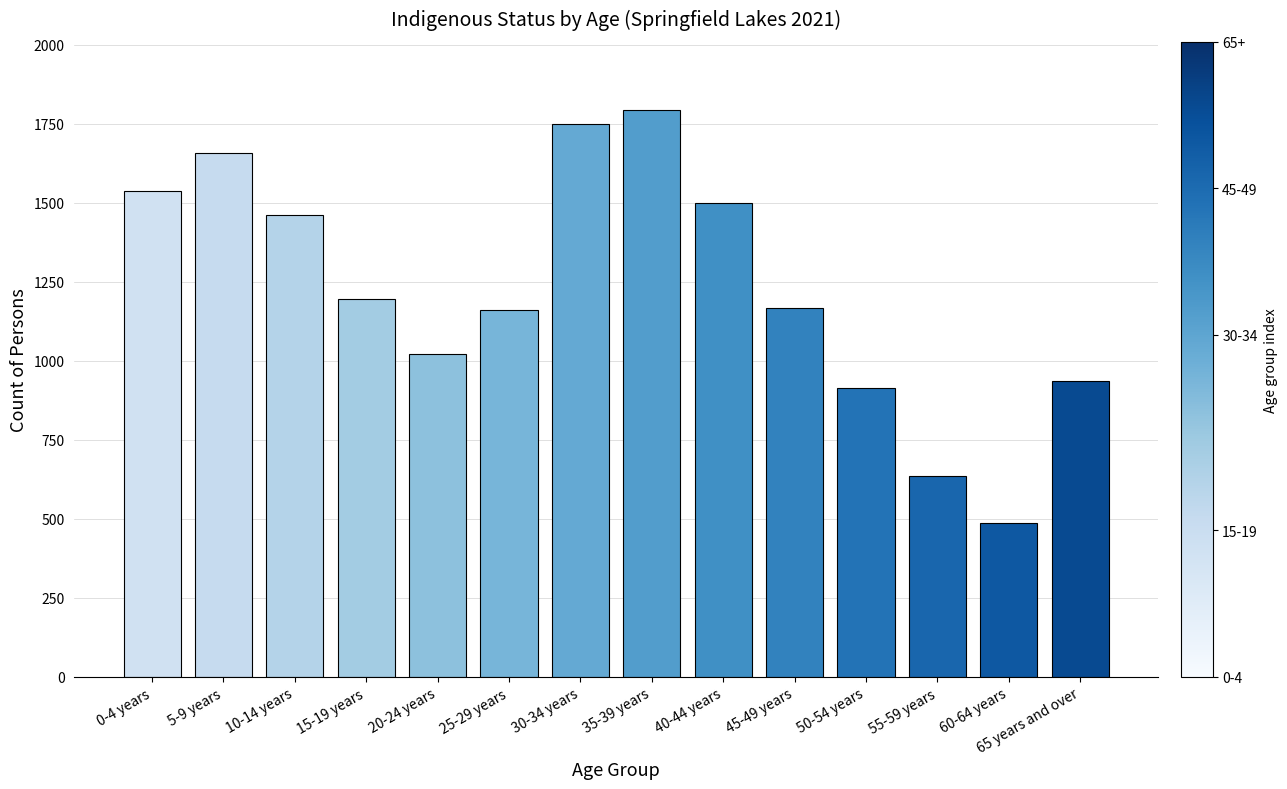

What is the average value?

1230